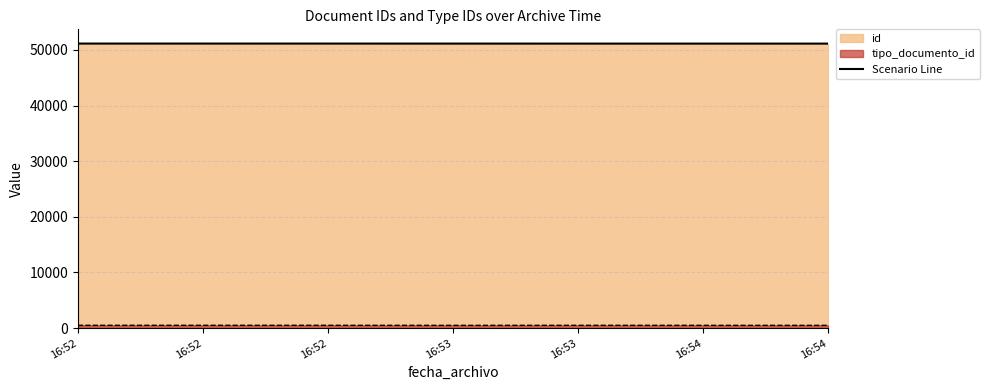

What is the average value of the tipo_documento_id series?

504